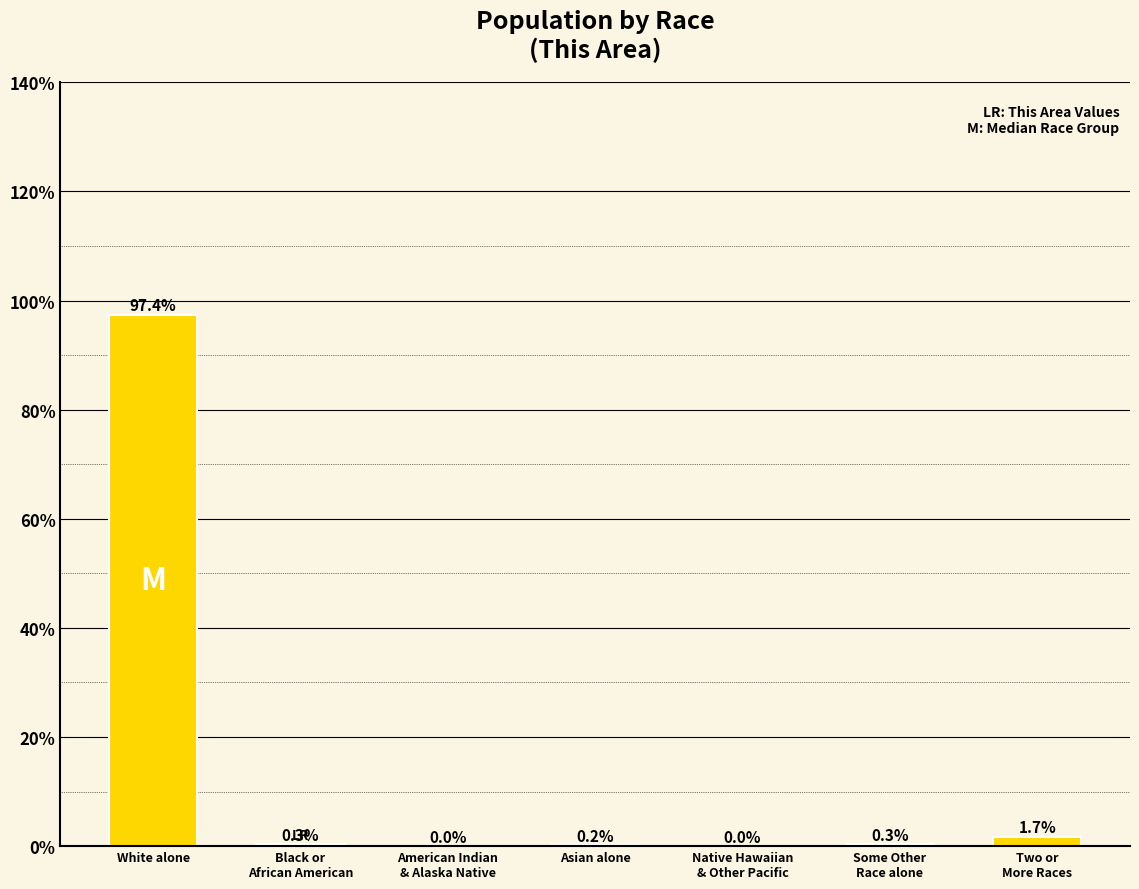

What is the maximum value shown in the chart?

97.4